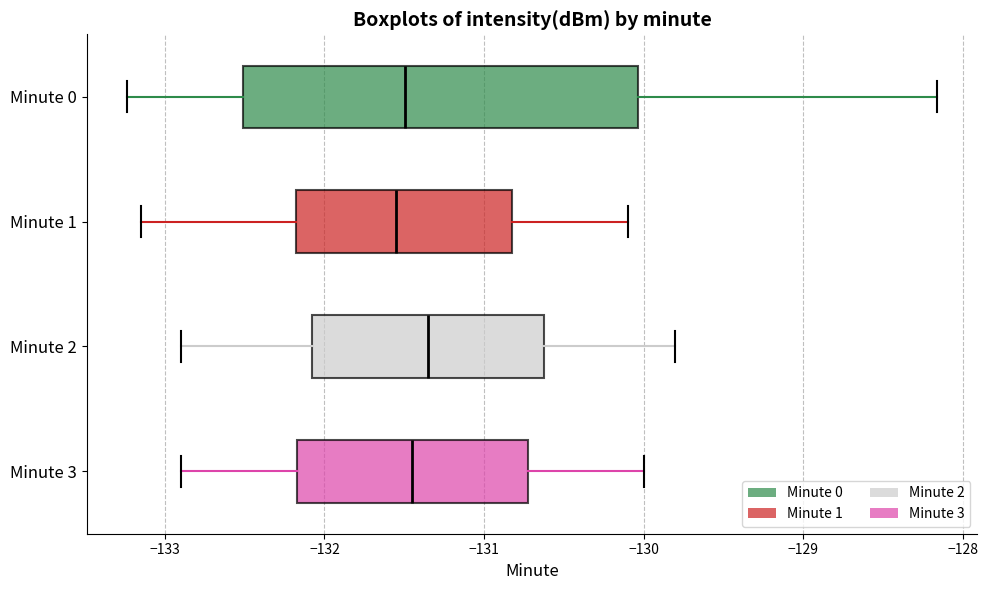

Reading bottom to top, read every box against the x-axis: the position of its median line, the range the box covers, and the ends of its whiskers. The values are not printed on the chart, so give them approximately, as read against the axis.

Minute 3: median -131.4, box -132.2 to -130.7, whiskers -132.9 to -130.0
Minute 2: median -131.3, box -132.1 to -130.6, whiskers -132.9 to -129.8
Minute 1: median -131.5, box -132.2 to -130.8, whiskers -133.1 to -130.1
Minute 0: median -131.5, box -132.5 to -130.0, whiskers -133.2 to -128.2